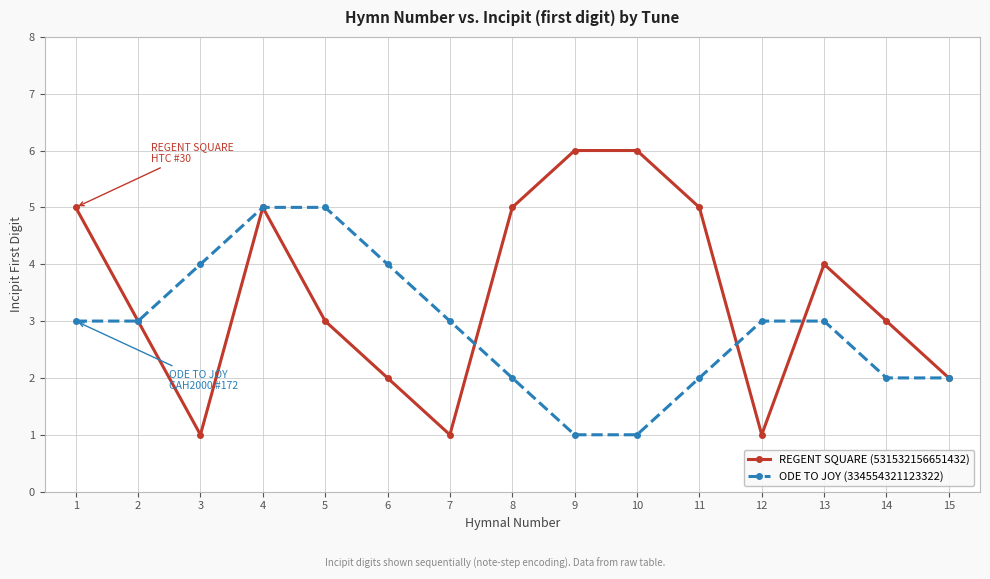

At which category does REGENT SQUARE (531532156651432) reach its first local peak?

4